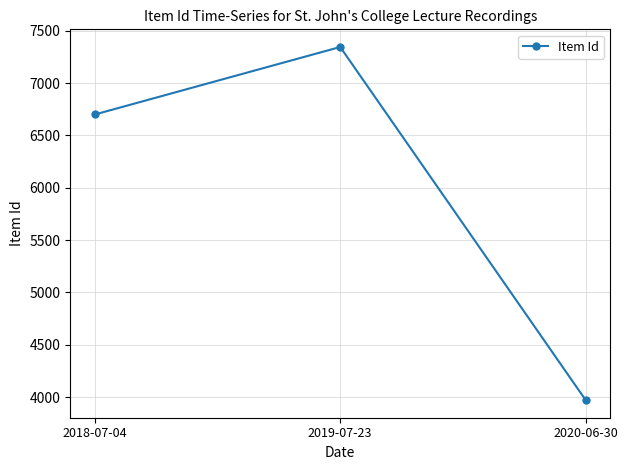

How many lines are shown in the chart?

1